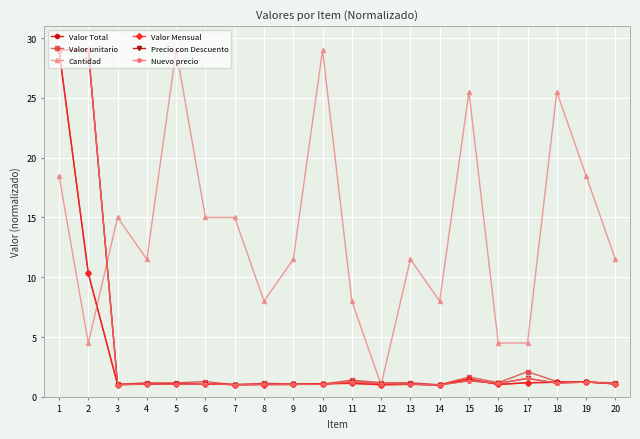

What value does the Valor Total series have at 14?

1.0